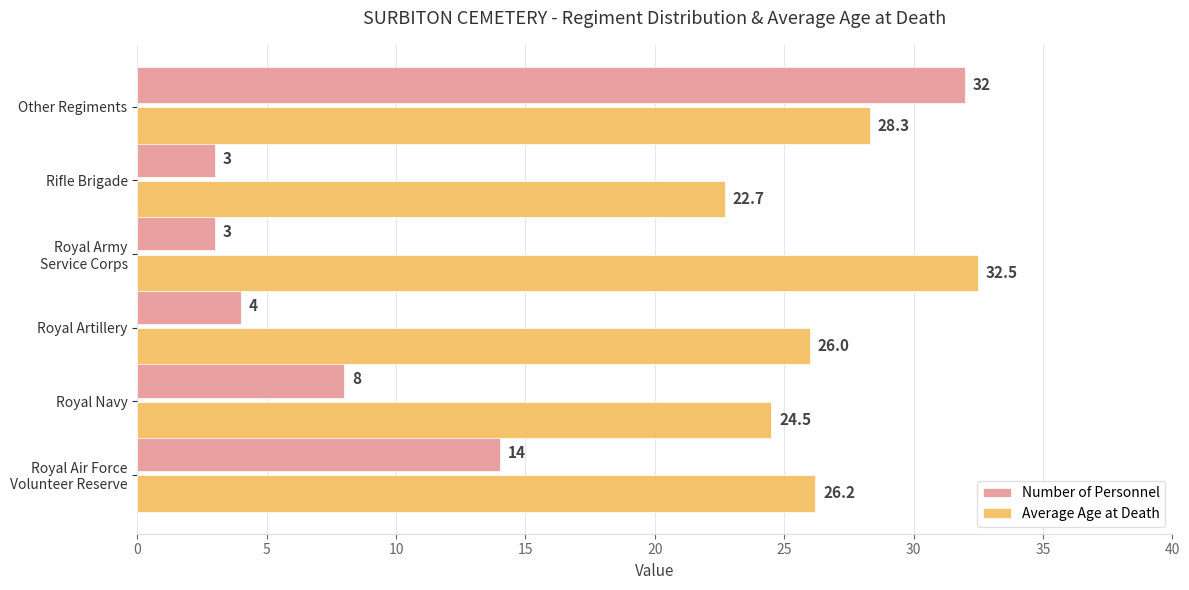

What is the maximum value for Average Age at Death?

32.5